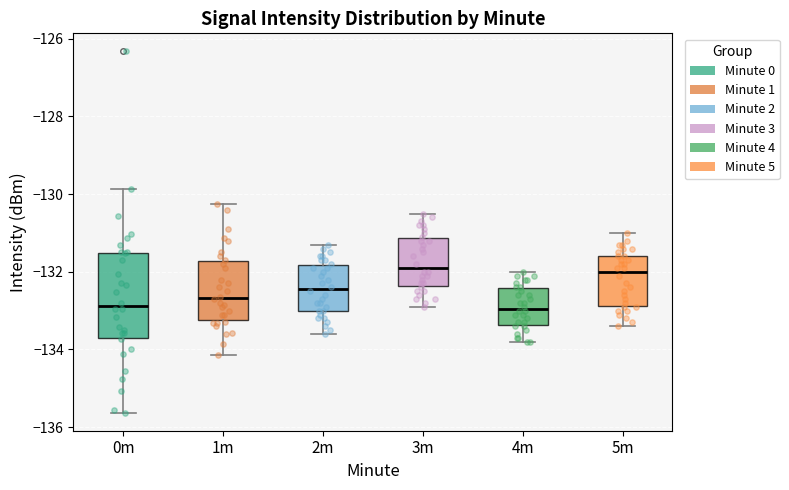

Comparing the boxes themselves (not the whiskers), which one is the tallest?

0m